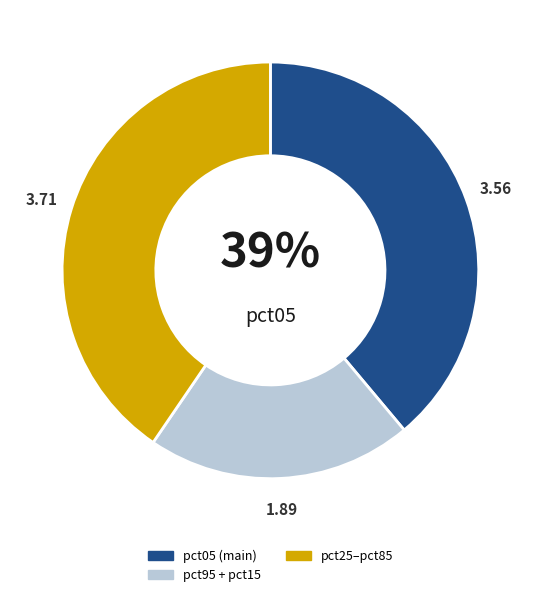

To the nearest percent, what is the average slice percentage?

33%